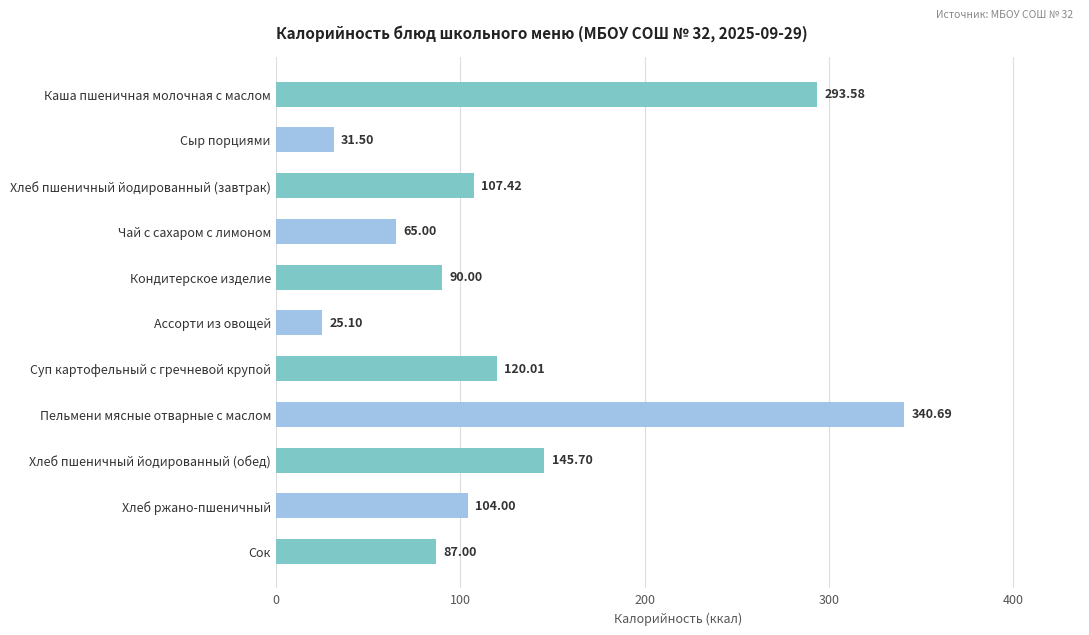

At which label is the value closest to 182?

Хлеб пшеничный йодированный (обед)